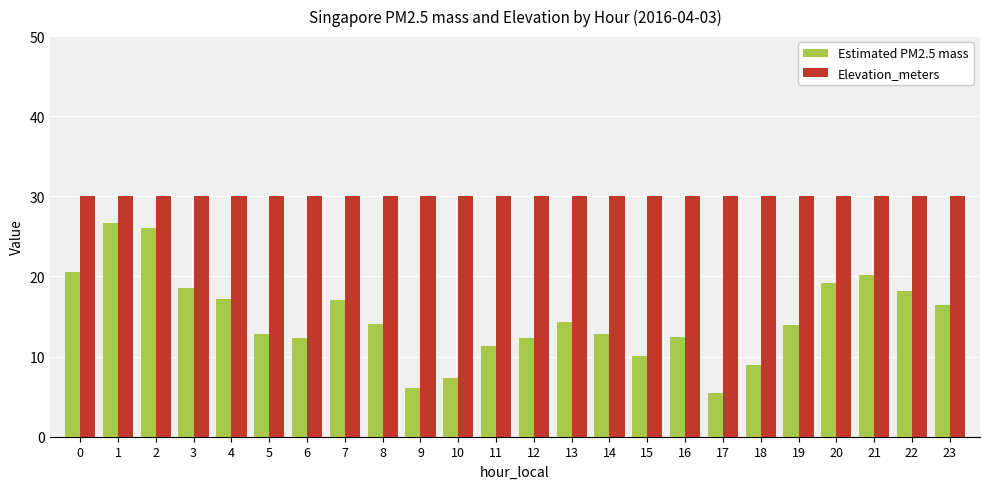

What is the value of the Elevation_meters bar at the 20th from the left?

30.0